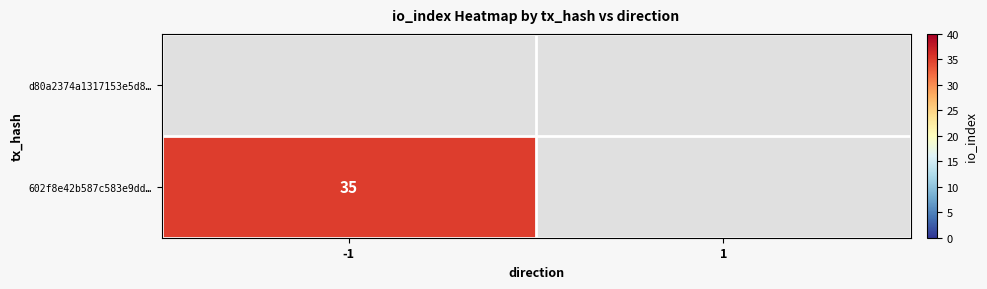

Is the value of 602f8e42b587c583e9dd… at 1 greater than the value of d80a2374a1317153e5d8… at 1?

No